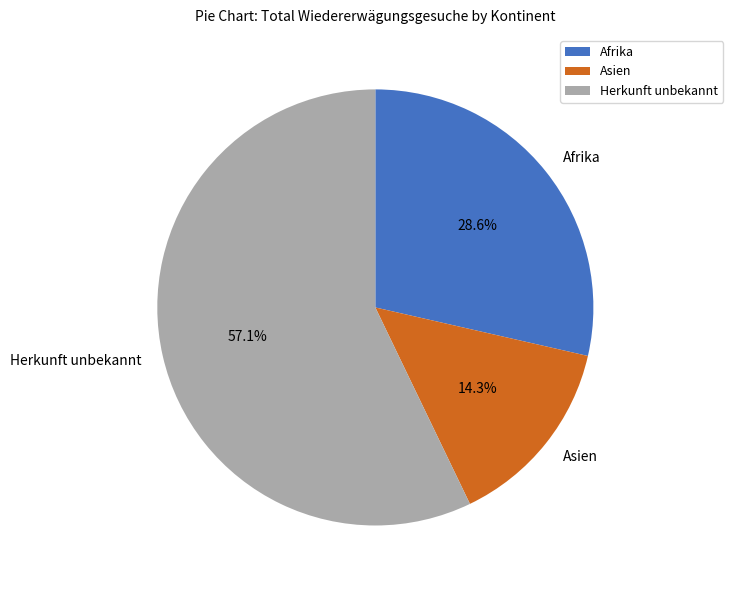

To the nearest percent, what portion does Afrika represent?

29%